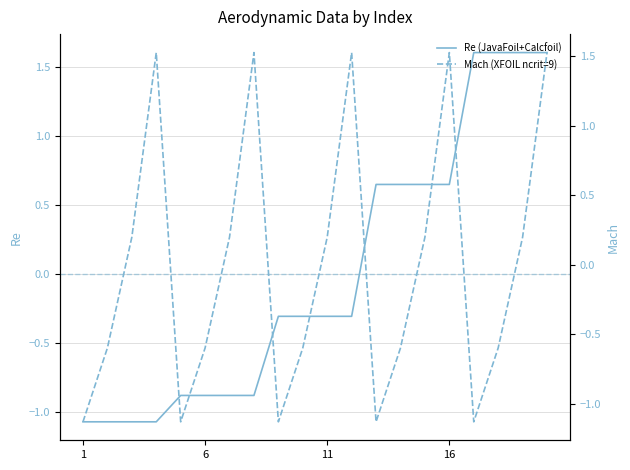

How many intersections are there between XFOIL ncrit=9 and JavaFoil+Calcfoil?

8